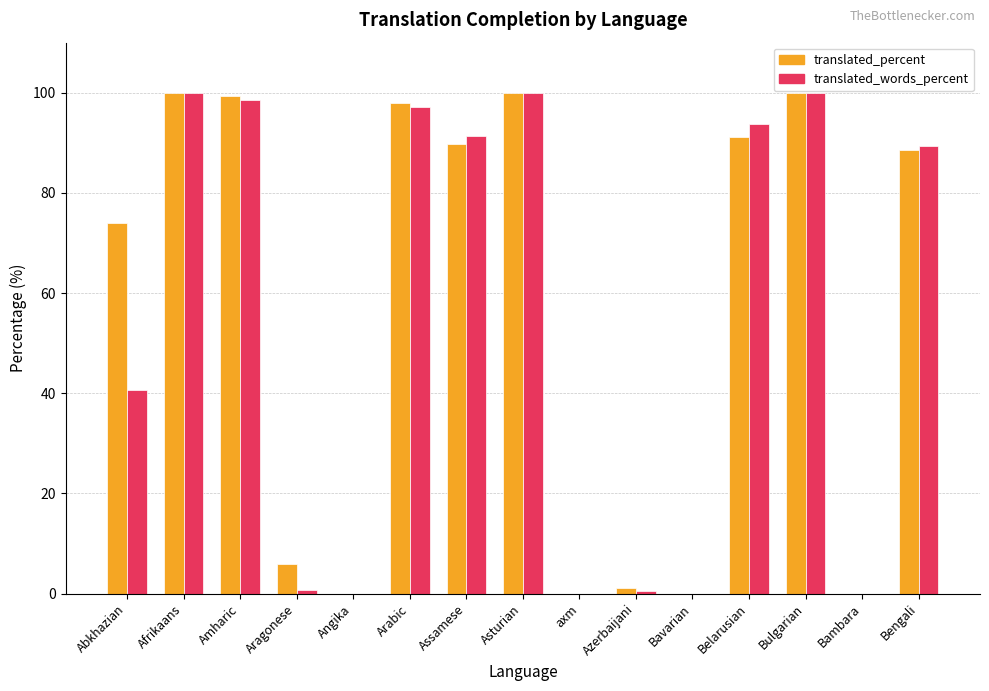

Is the value of translated_words_percent at Asturian greater than the value of translated_percent at Abkhazian?

Yes